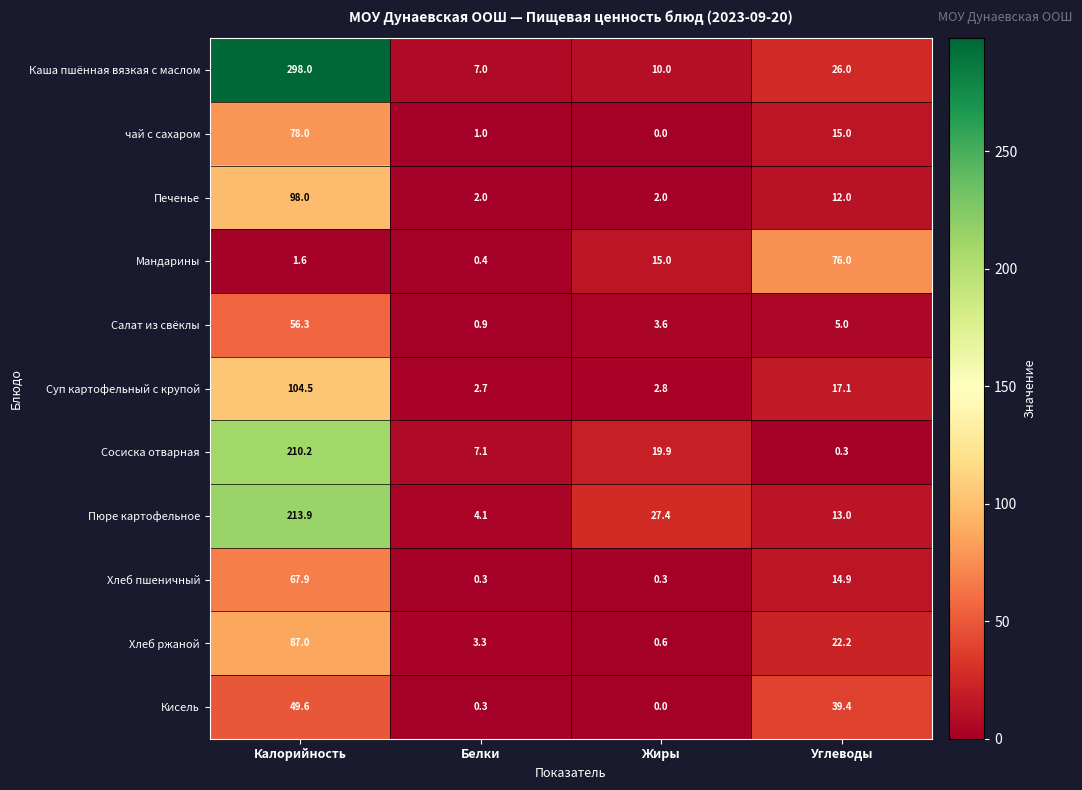

Is the value of Сосиска отварная at Белки greater than the value of чай с сахаром at Жиры?

Yes